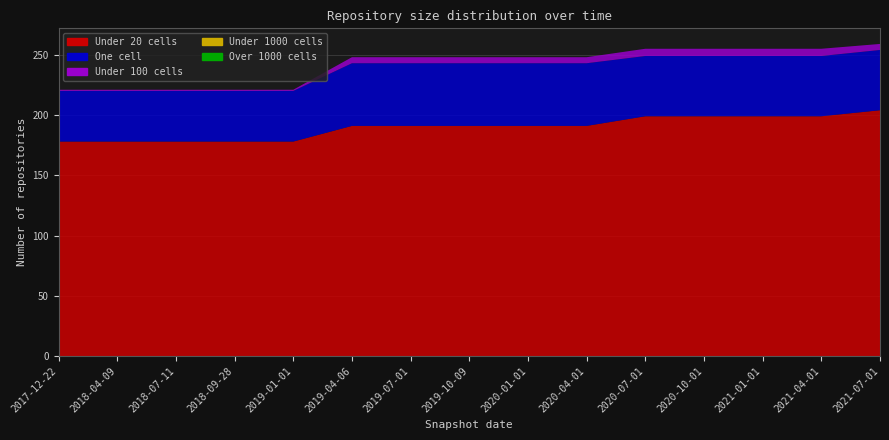

Reading left to right, what are all the values shown in this chart?

under_twenty_cells: 2017-12-22=178	2018-04-09=178	2018-07-11=178	2018-09-28=178	2019-01-01=178	2019-04-06=191	2019-07-01=191	2019-10-09=191	2020-01-01=191	2020-04-01=191	2020-07-01=199	2020-10-01=199	2021-01-01=199	2021-04-01=199	2021-07-01=204
one_cell: 2017-12-22=42	2018-04-09=42	2018-07-11=42	2018-09-28=42	2019-01-01=42	2019-04-06=52	2019-07-01=52	2019-10-09=52	2020-01-01=52	2020-04-01=52	2020-07-01=50	2020-10-01=50	2021-01-01=50	2021-04-01=50	2021-07-01=50
under_hundred_cells: 2017-12-22=1	2018-04-09=1	2018-07-11=1	2018-09-28=1	2019-01-01=1	2019-04-06=5	2019-07-01=5	2019-10-09=5	2020-01-01=5	2020-04-01=5	2020-07-01=6	2020-10-01=6	2021-01-01=6	2021-04-01=6	2021-07-01=5
under_thousand_cells: 2017-12-22=0	2018-04-09=0	2018-07-11=0	2018-09-28=0	2019-01-01=0	2019-04-06=0	2019-07-01=0	2019-10-09=0	2020-01-01=0	2020-04-01=0	2020-07-01=0	2020-10-01=0	2021-01-01=0	2021-04-01=0	2021-07-01=0
over_thousand_cells: 2017-12-22=0	2018-04-09=0	2018-07-11=0	2018-09-28=0	2019-01-01=0	2019-04-06=0	2019-07-01=0	2019-10-09=0	2020-01-01=0	2020-04-01=0	2020-07-01=0	2020-10-01=0	2021-01-01=0	2021-04-01=0	2021-07-01=0